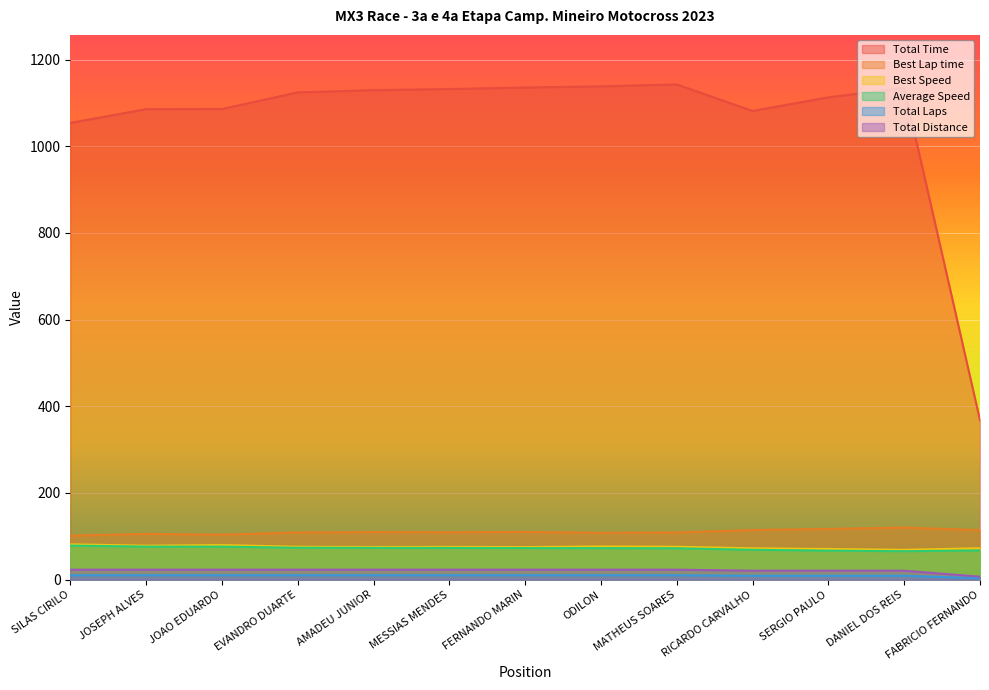

Where is Total Distance nearest to the value 14?

RICARDO CARVALHO